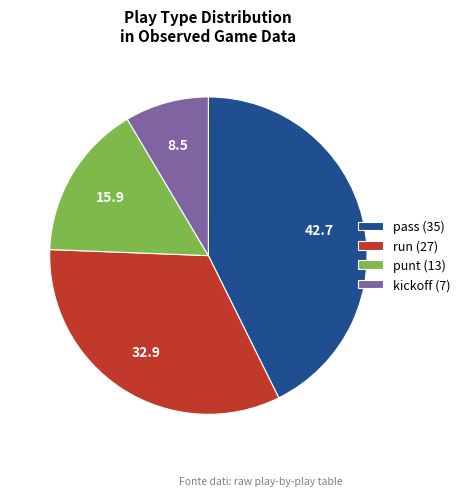

Is the sum of punt (13) and kickoff (7) greater than half?

No